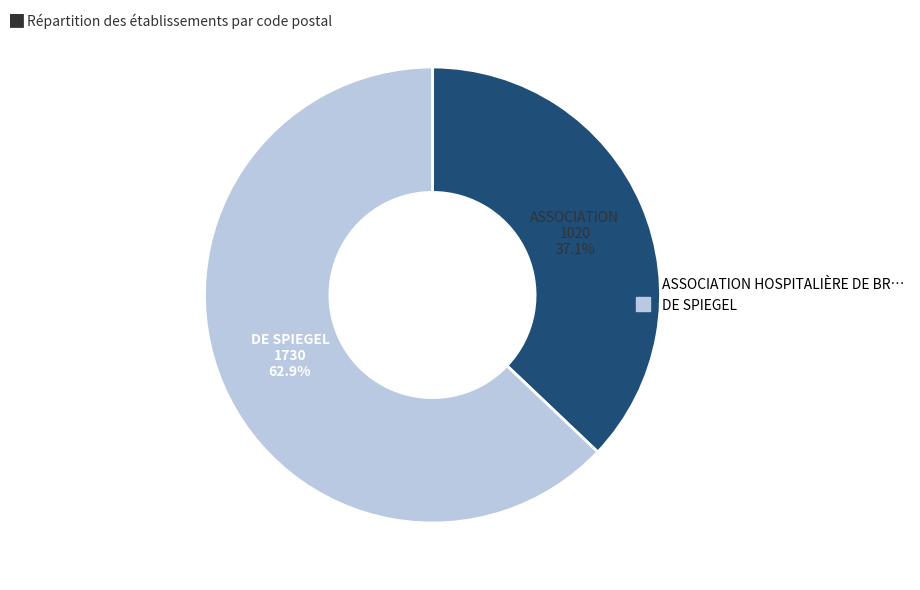

Does any single category account for the majority?

Yes